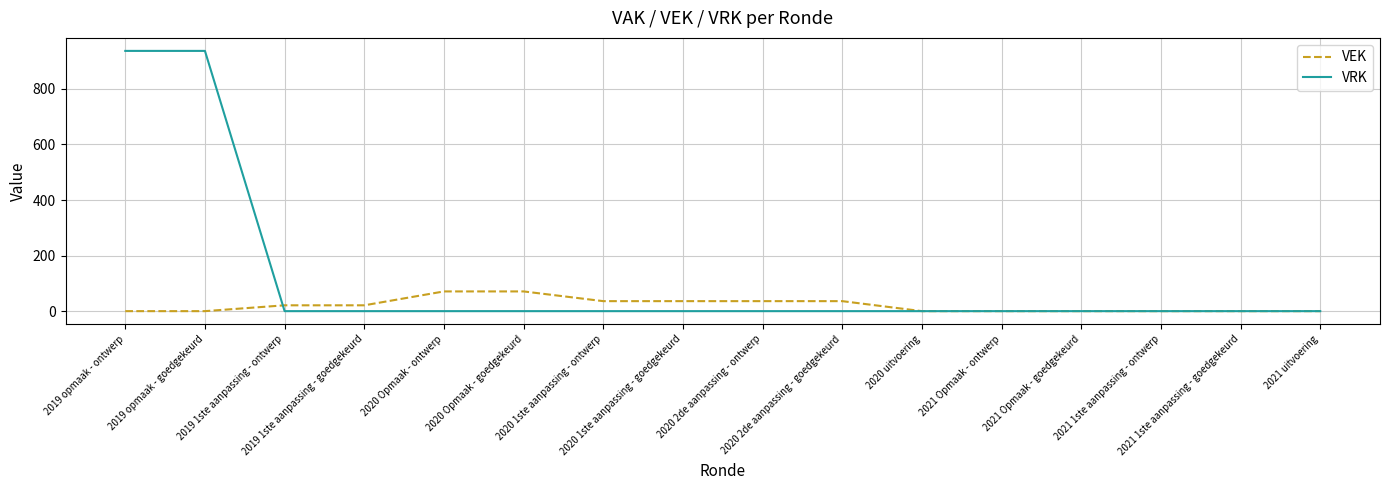

What is the difference between the highest and lowest values at 2020 1ste aanpassing - goedgekeurd?

36